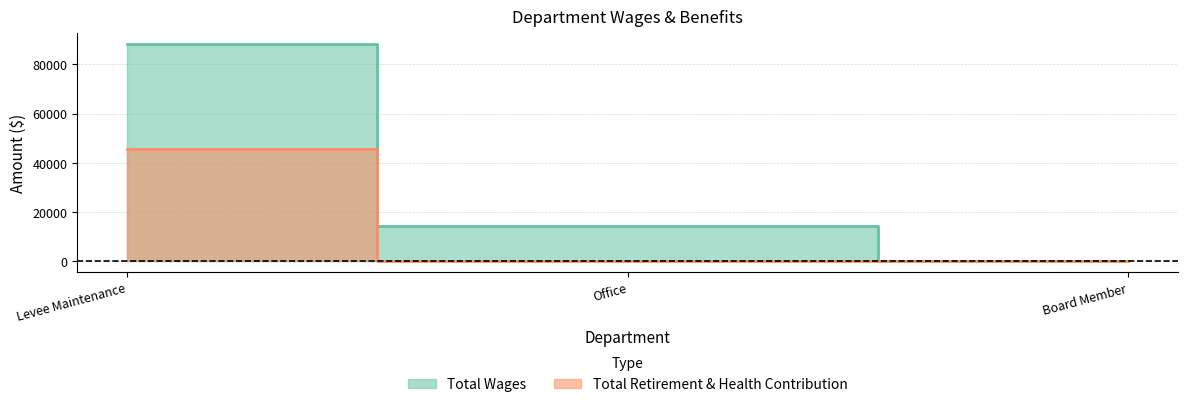

The value of Total Retirement & Health Contribution at Office is 0. True or false?

True